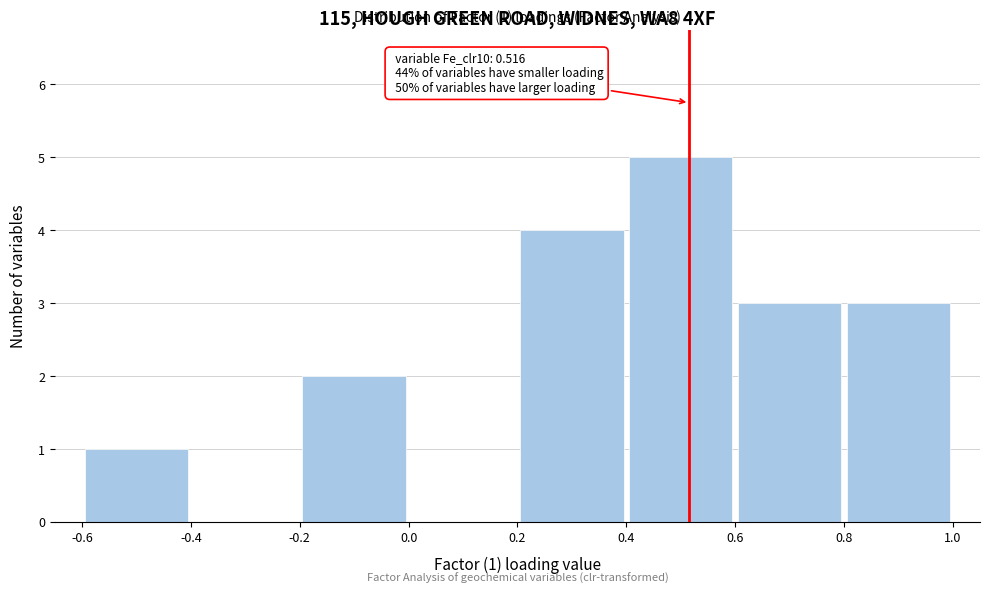

Which range on the x-axis has the tallest bar?

0.4 to 0.6